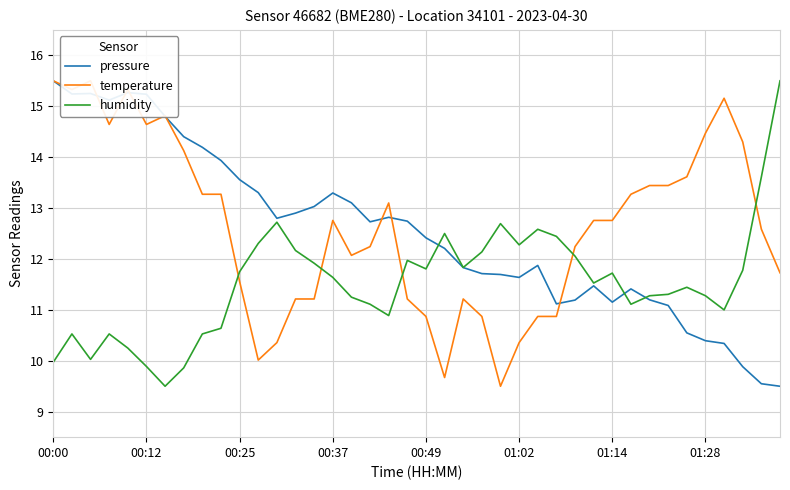

What is the maximum value for pressure?

15.5